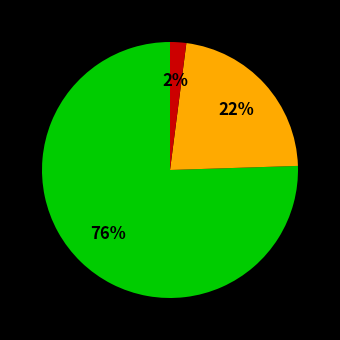

Does any single category account for the majority?

Yes